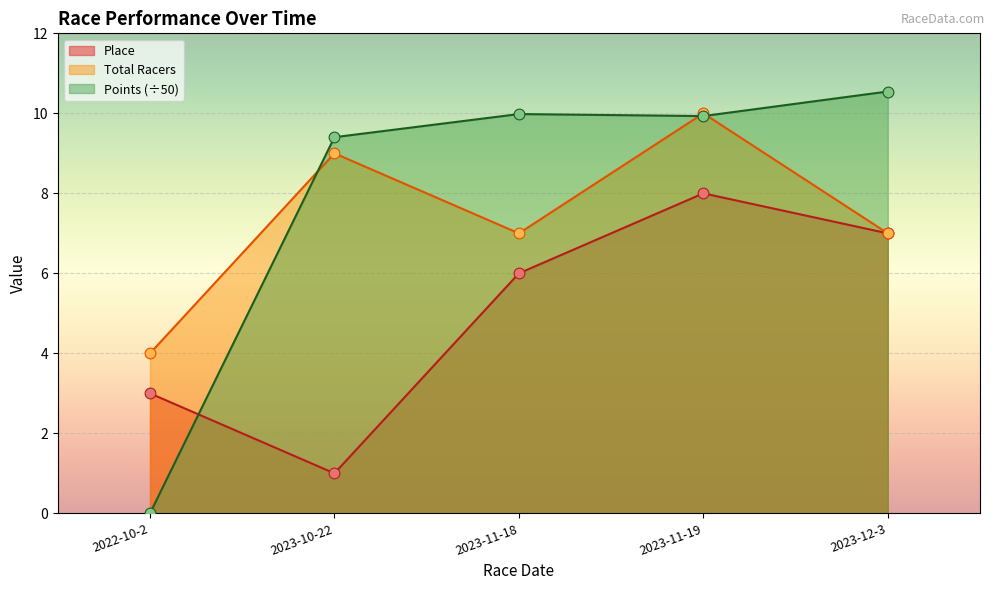

Is the value of Total Racers at 2022-10-2 greater than the value of Place at 2023-11-18?

No